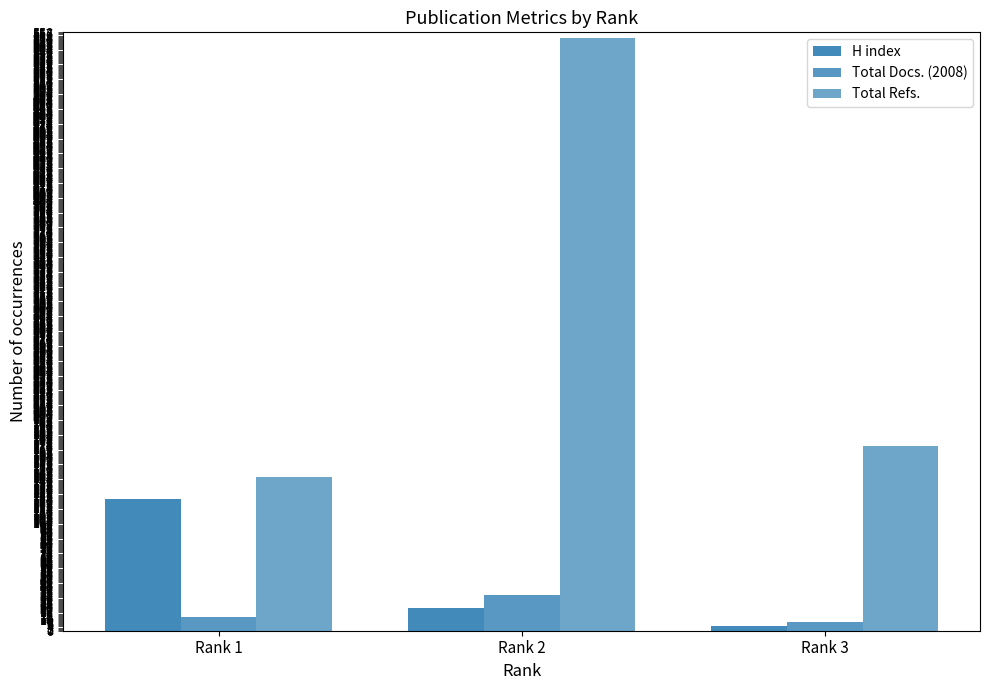

What is the difference between the maximum and minimum values in the Total Docs. (2008) series?

25